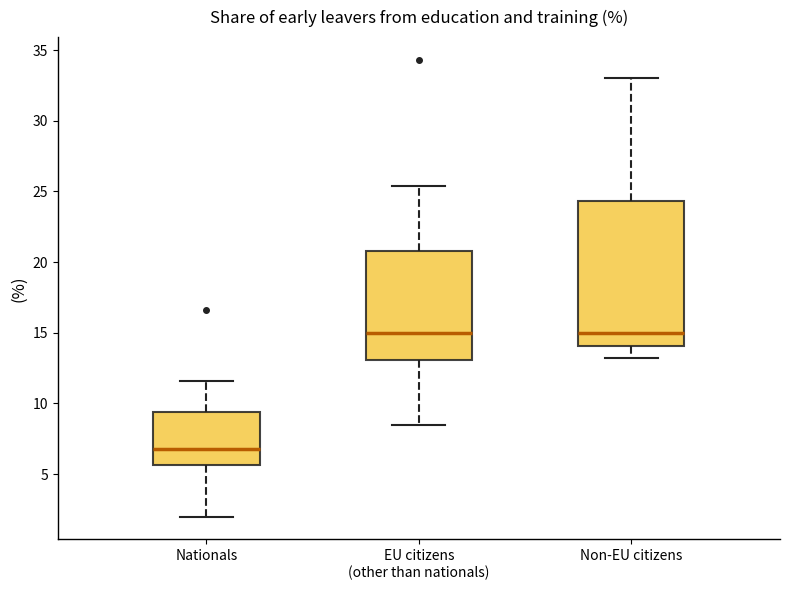

Where is the lower edge of the box for Nationals on the y-axis? The values are not printed on the chart, so give them approximately, as read against the axis.

5.5